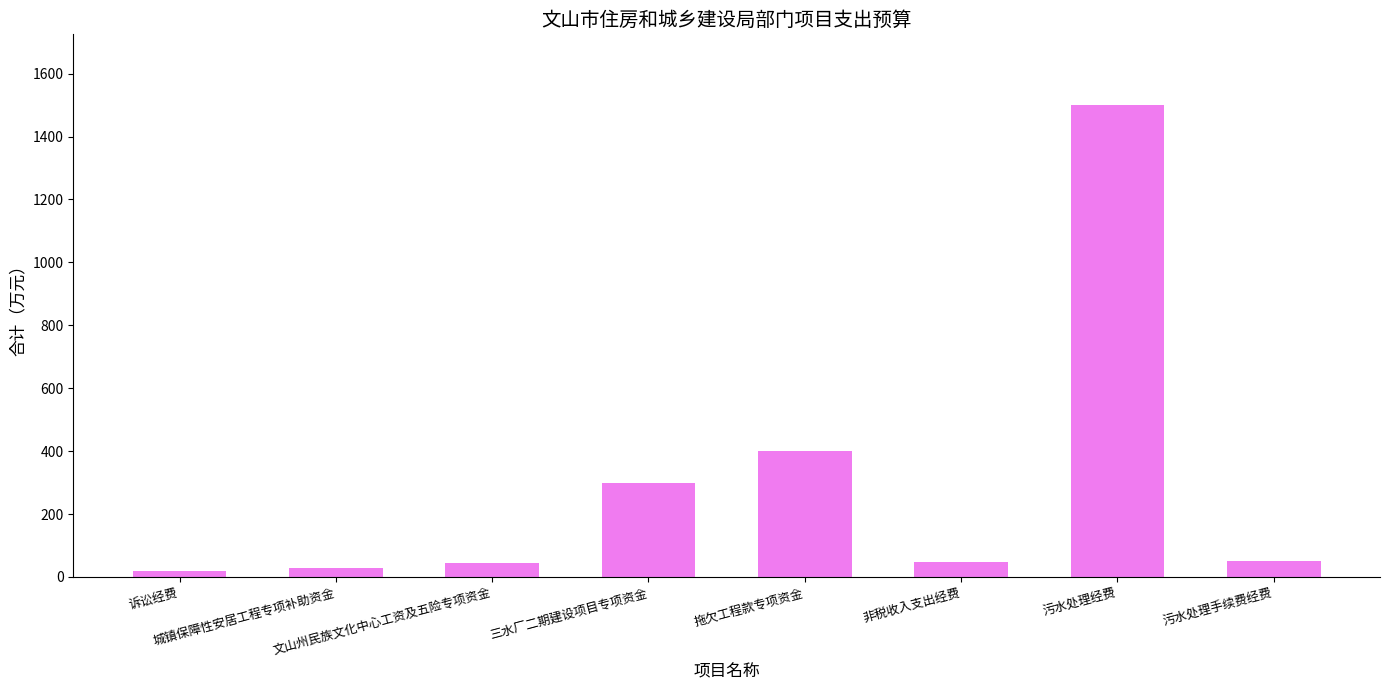

How many data points does each series have?

8